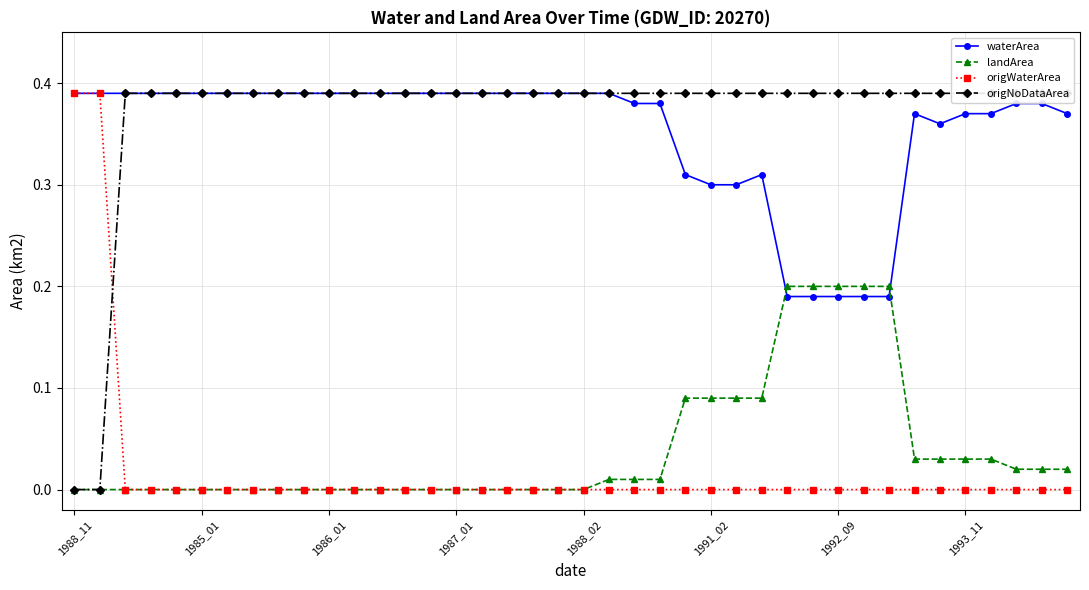

The landArea series shows 0.2 at 1992_09. True or false?

True